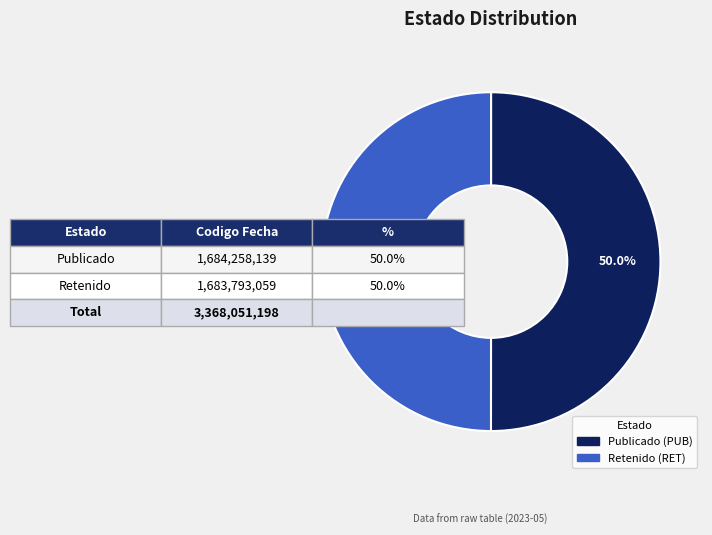

How many segments does this pie chart have?

2